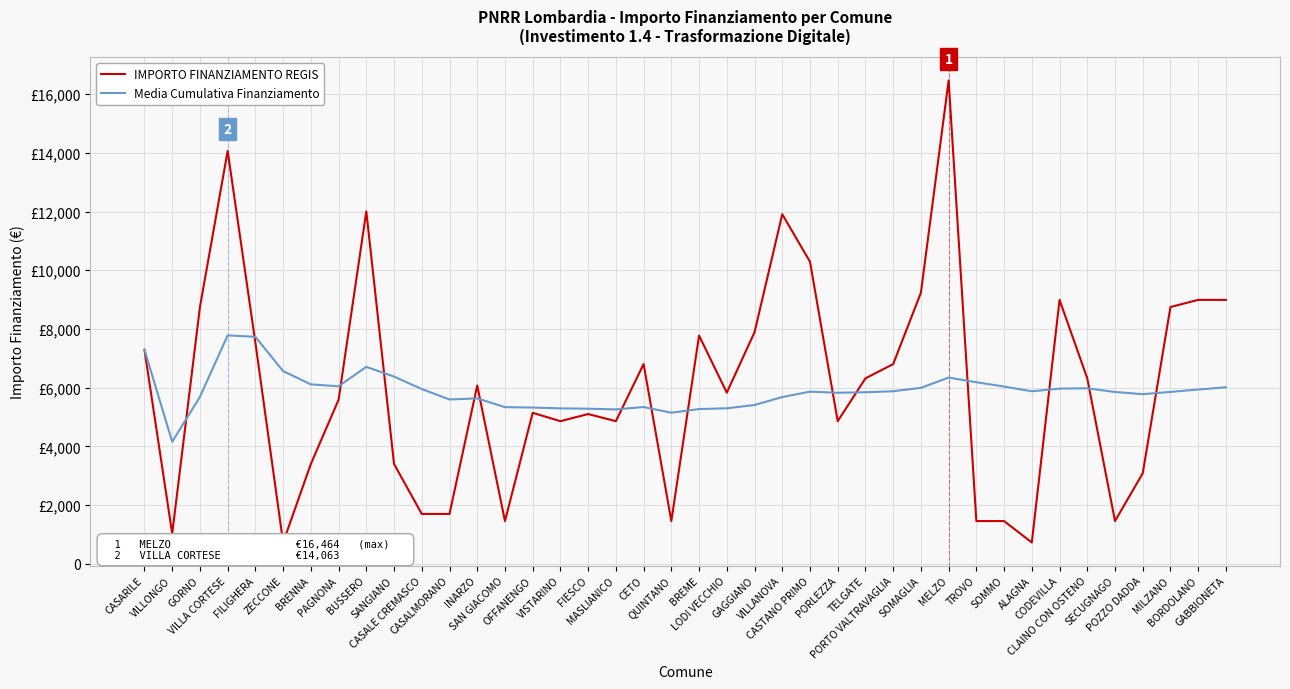

How many data points in IMPORTO FINANZIAMENTO REGIS are above 6075?

19